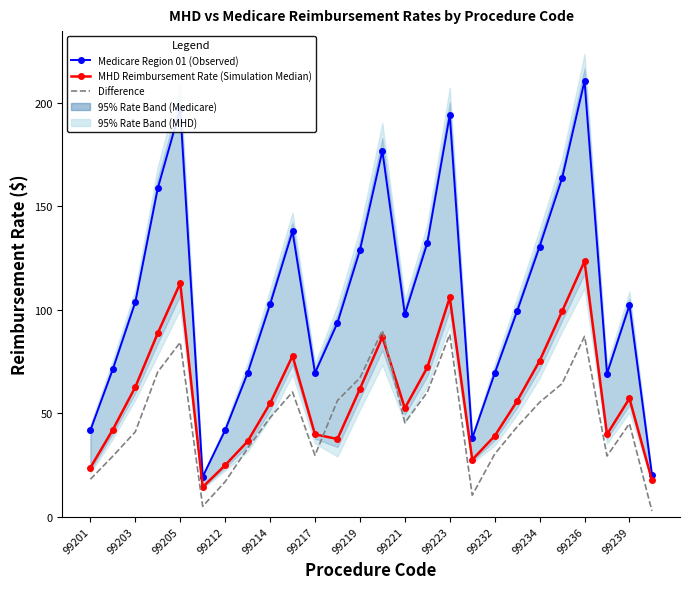

What is the difference between the highest and lowest values at 13?

90.0